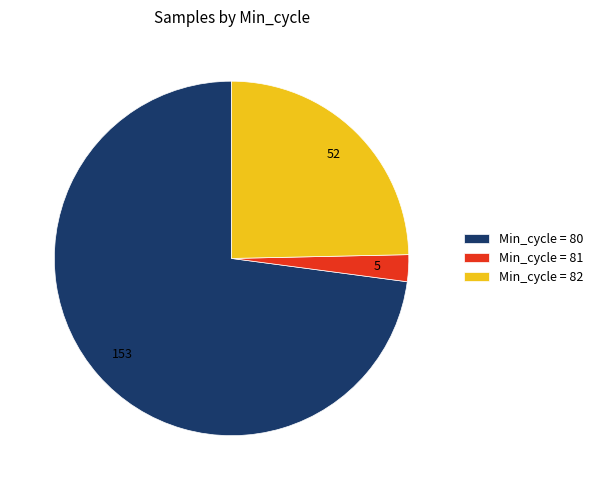

What is the largest slice in the pie chart?

Min_cycle = 80